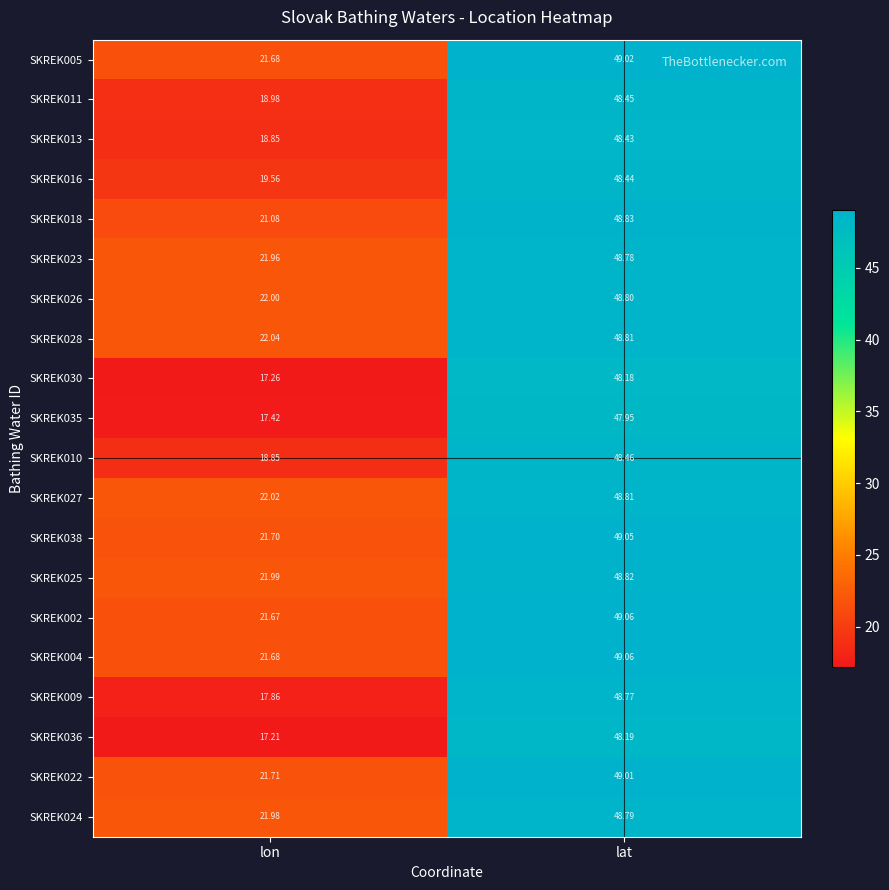

At which label is SKREK005 closest to 35?

lon